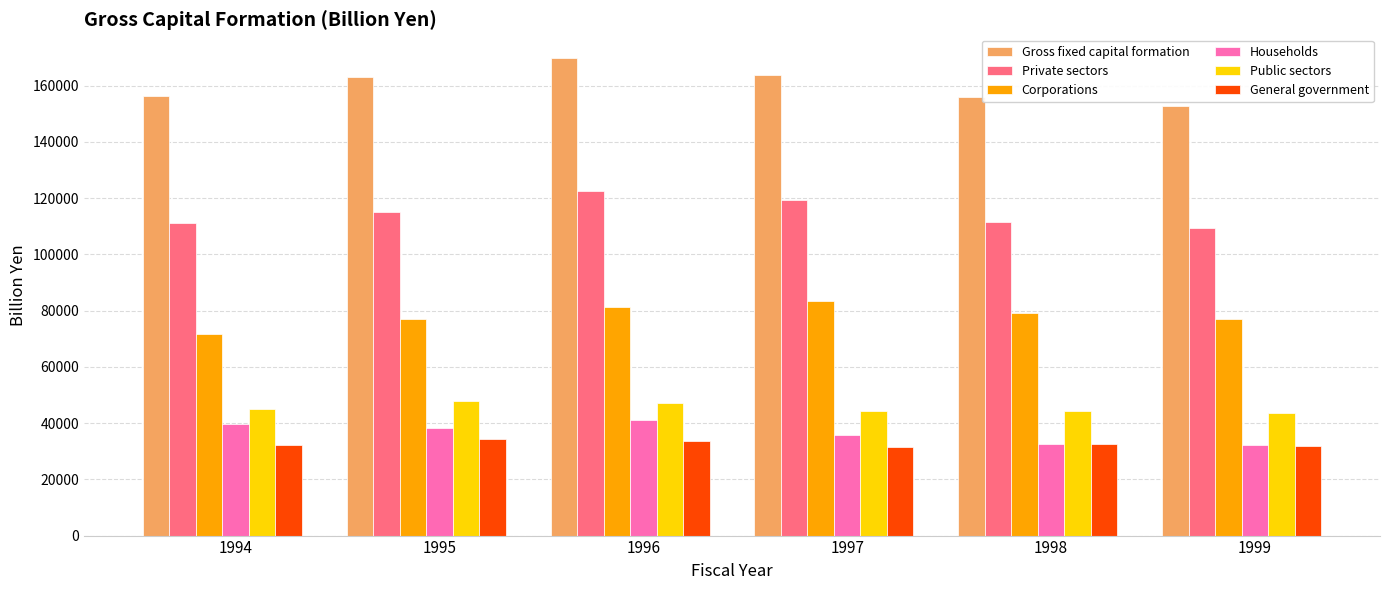

What are all the series names shown in the legend?

Gross fixed capital formation, Private sectors, Corporations, Households, Public sectors, General government